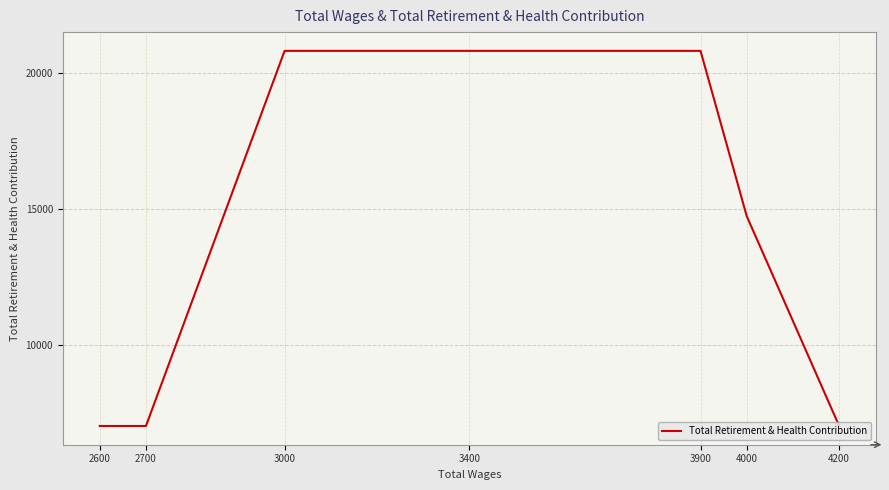

The value at 4200 is 7040. True or false?

True